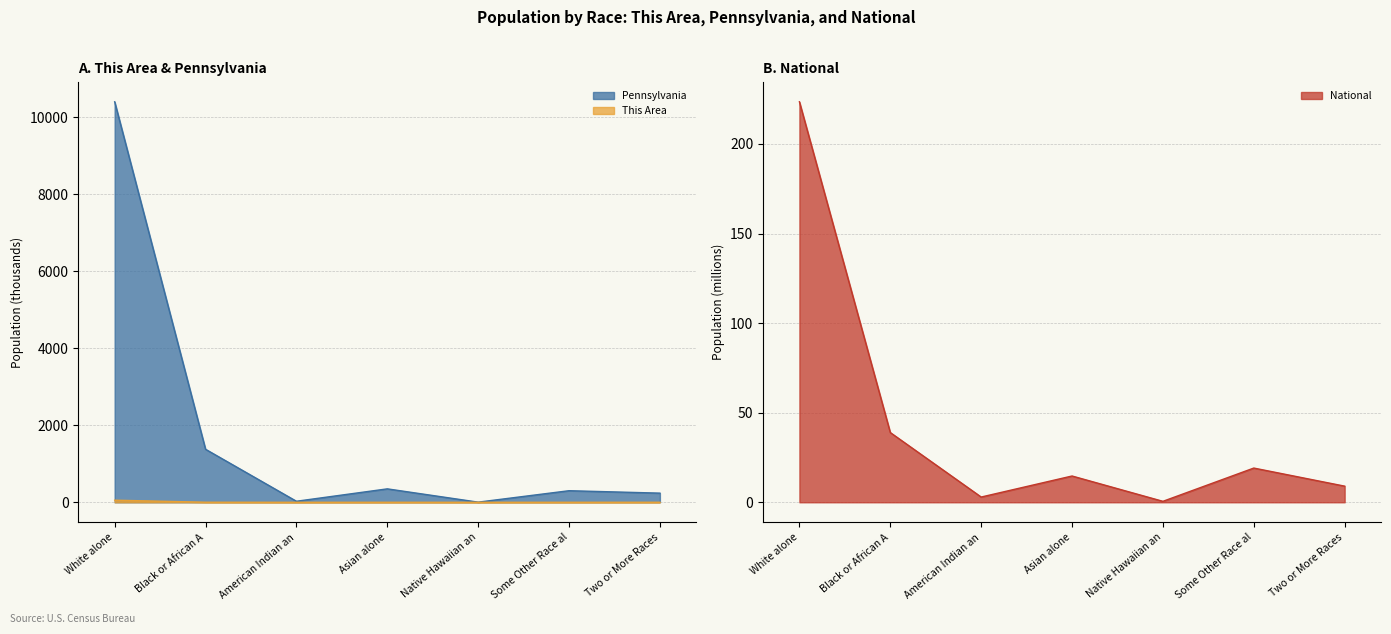

Where is Pennsylvania nearest to the value 5204?

Black or African A